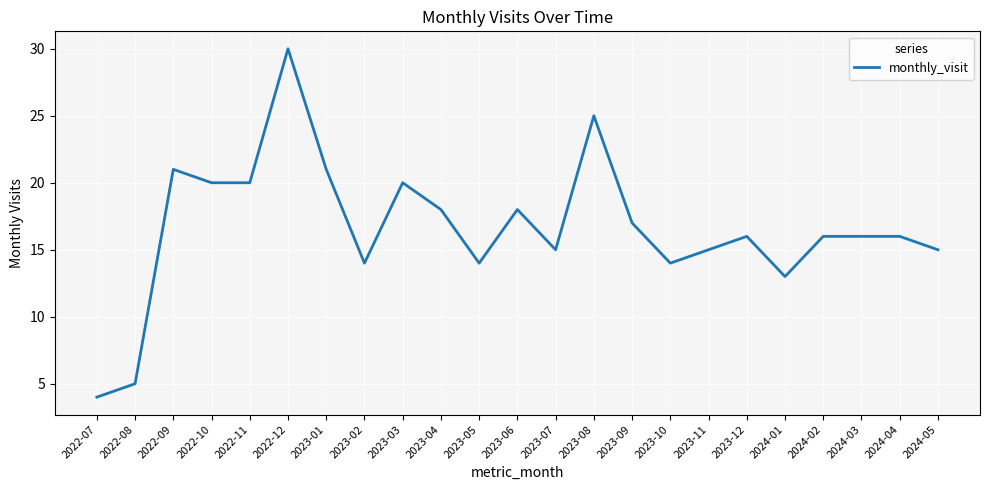

The chart shows a value of 13 at 2022-11. True or false?

False